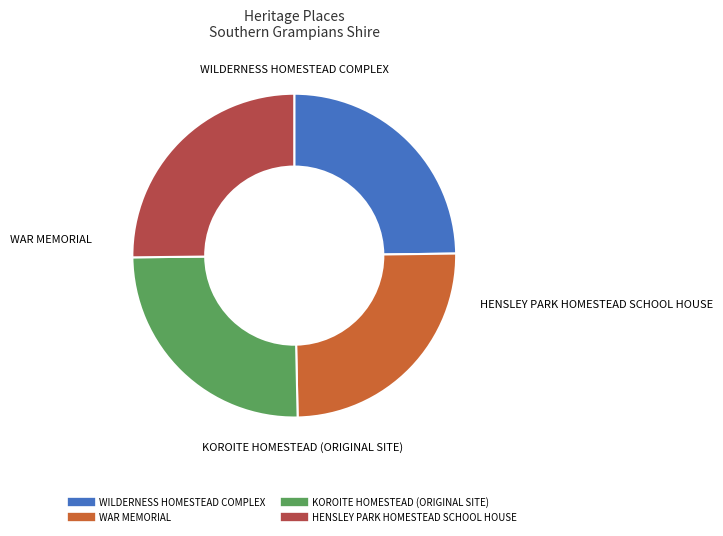

Is KOROITE HOMESTEAD (ORIGINAL SITE) the majority of the pie?

No